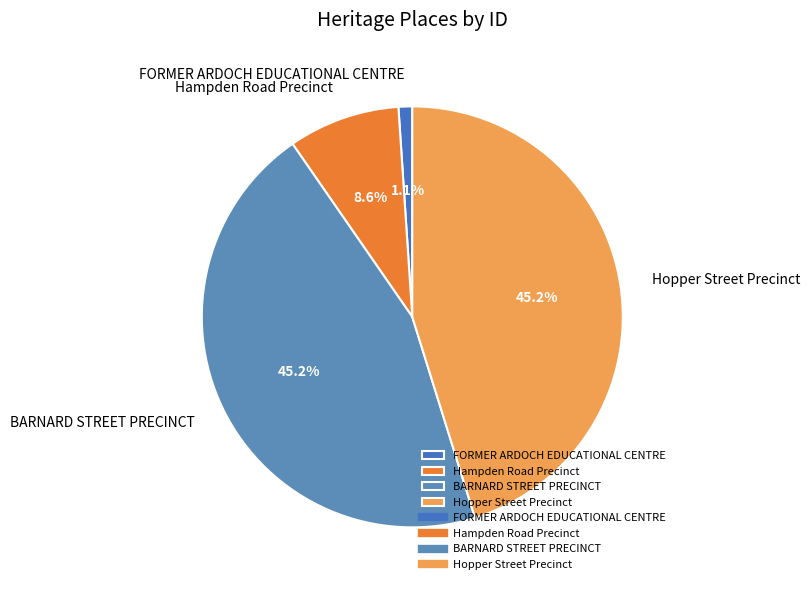

Is there any slice that represents more than half of the pie?

No